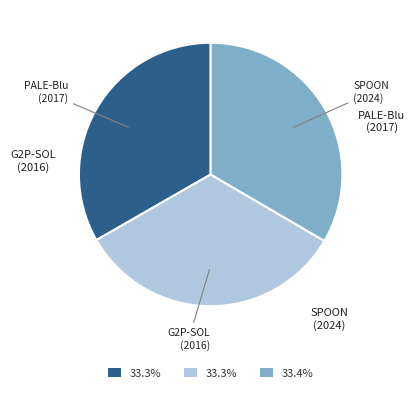

Is there any slice that represents more than half of the pie?

No